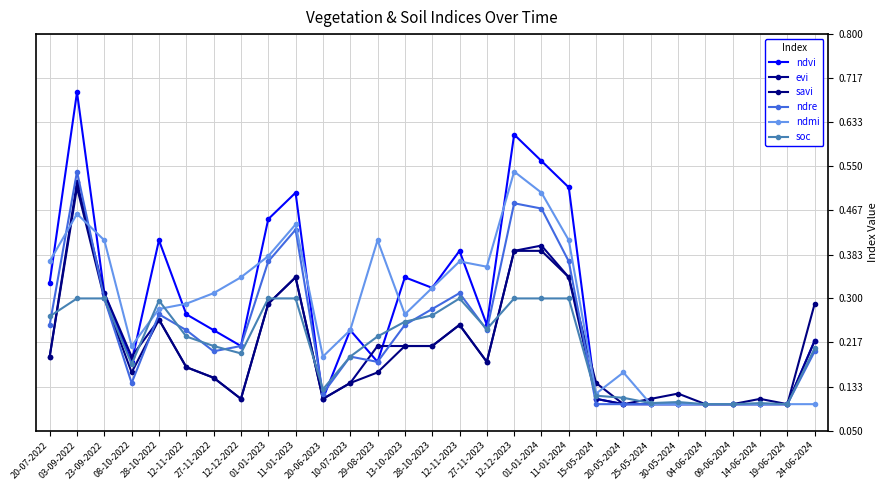

Does the chart have visible grid lines?

Yes